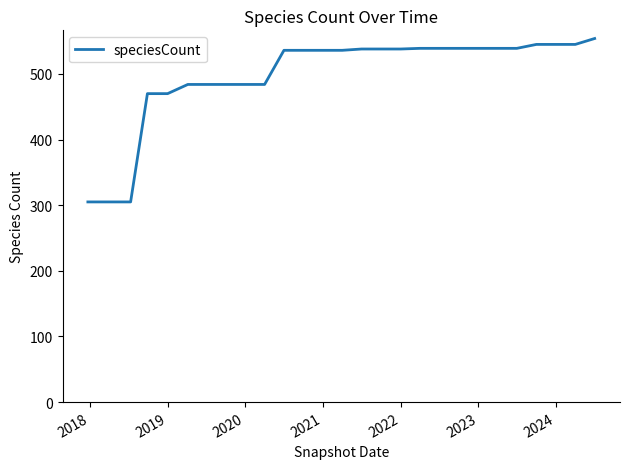

What is the difference between the second highest and second lowest values?

240